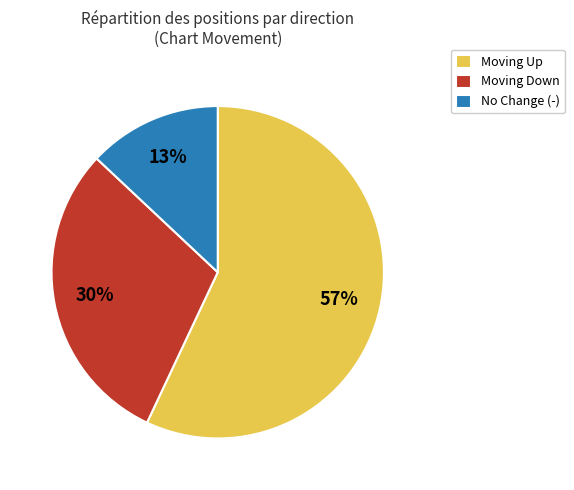

How many slices are in this pie chart?

3